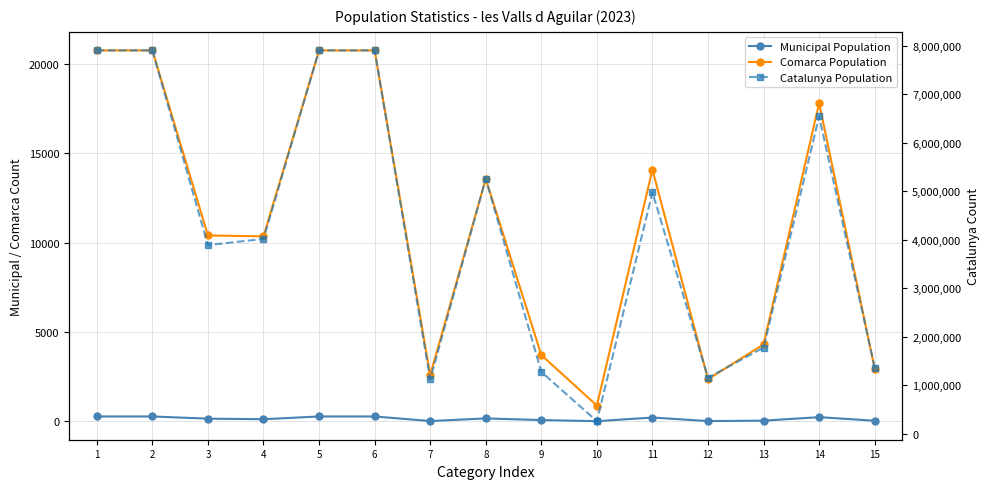

What is the smallest value displayed?

13